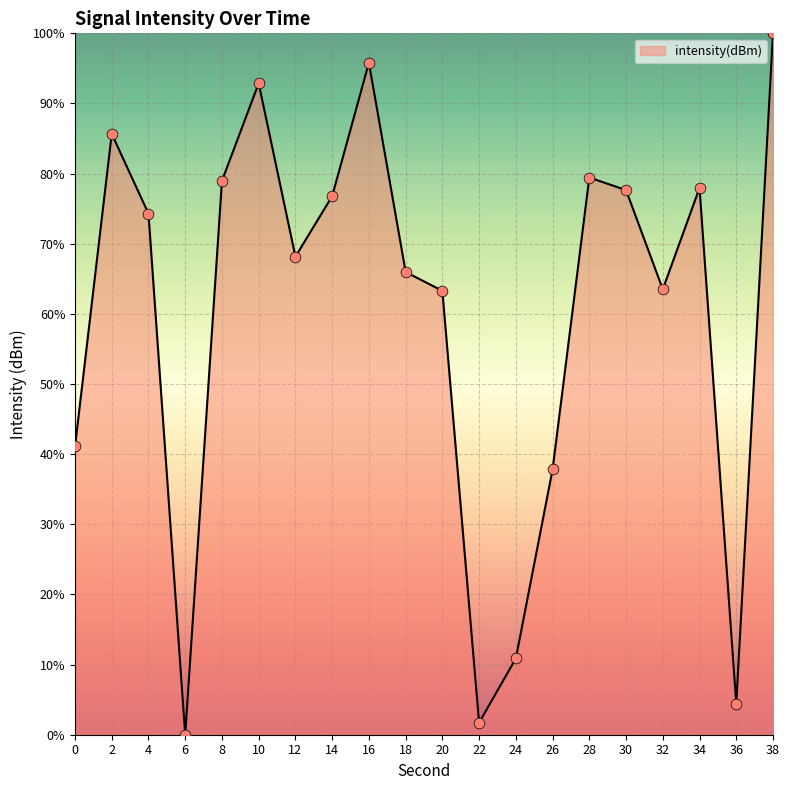

Between 14 and 24, which is larger?

14